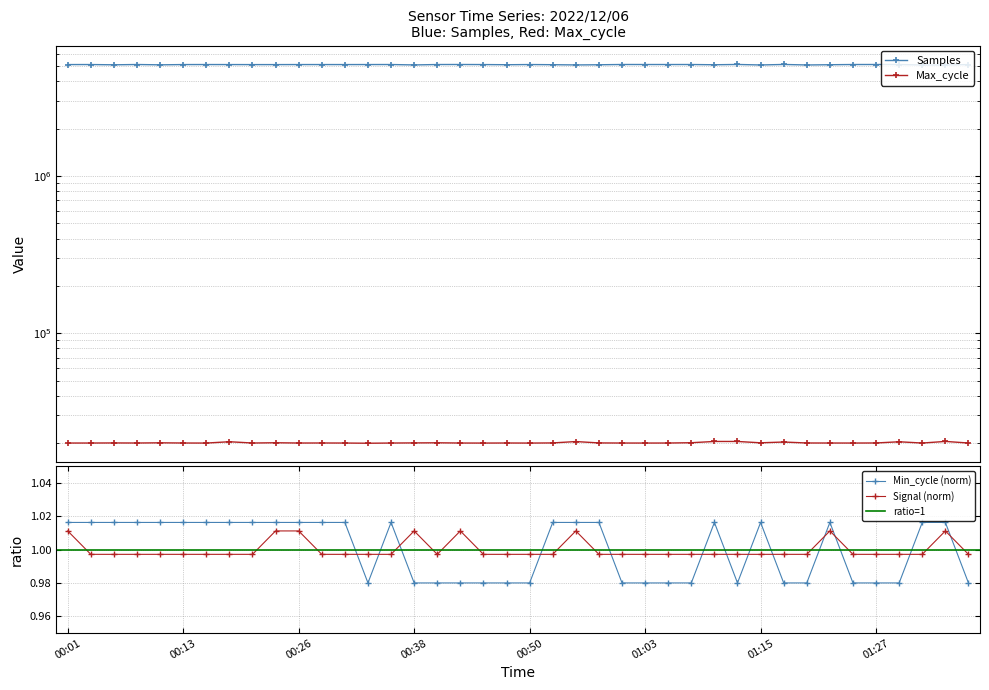

What is the label of the 25th point from the right?

00:38